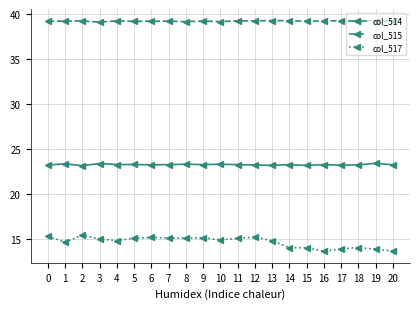

True or false: col_517 has more than 2 interior local peaks.

True